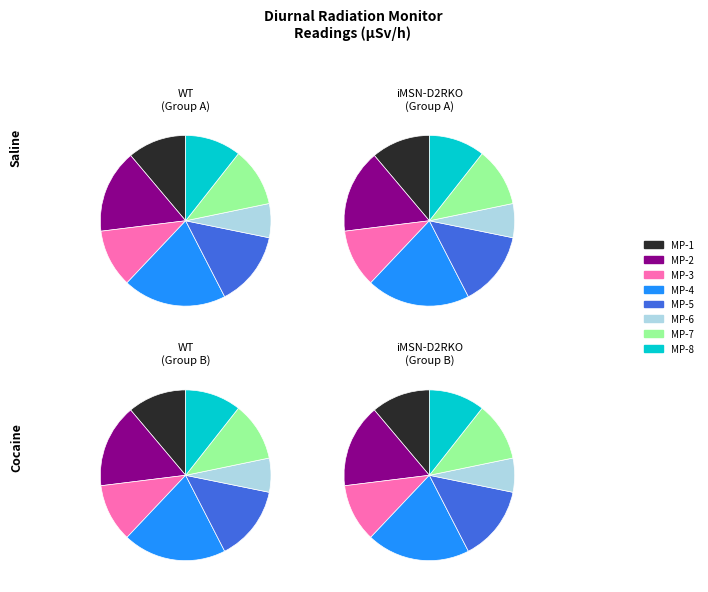

To the nearest percent, what percentage of the pie is MP-4?

20%